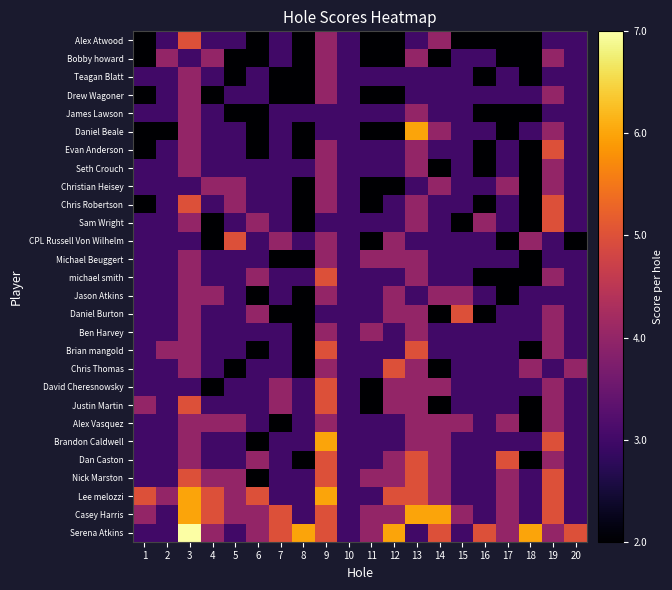

At how many categories does at least one series exceed 6?

1